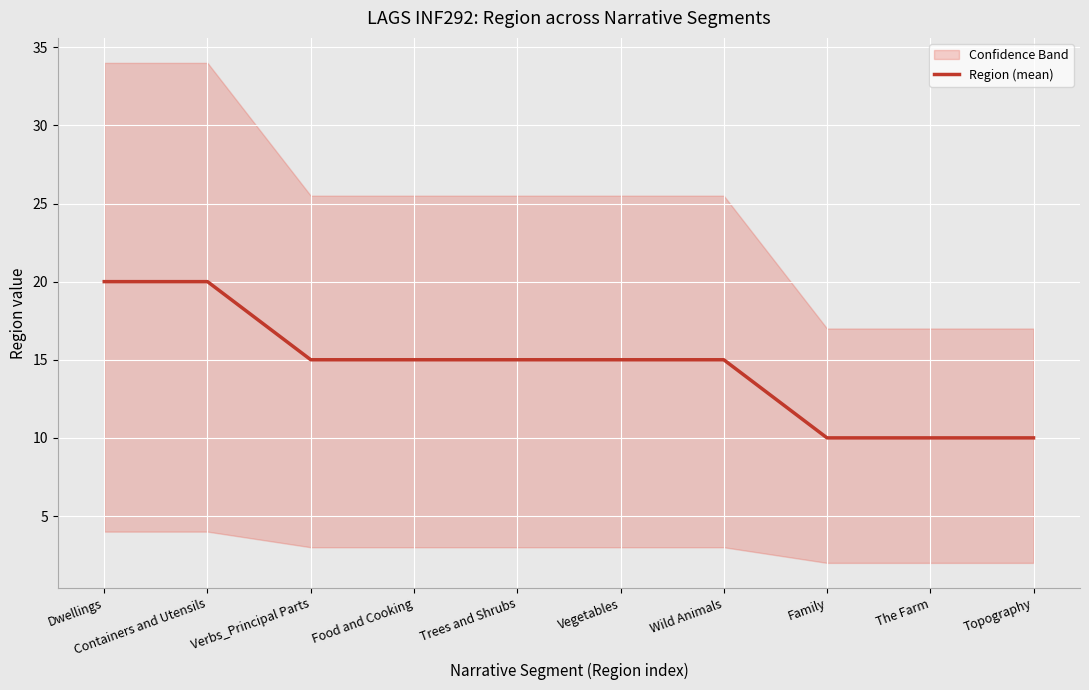

What is the greatest value displayed?

20